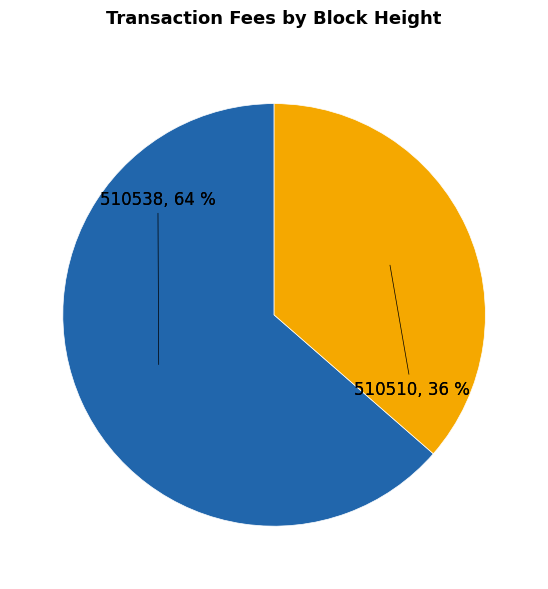

Which slice is the largest?

510538